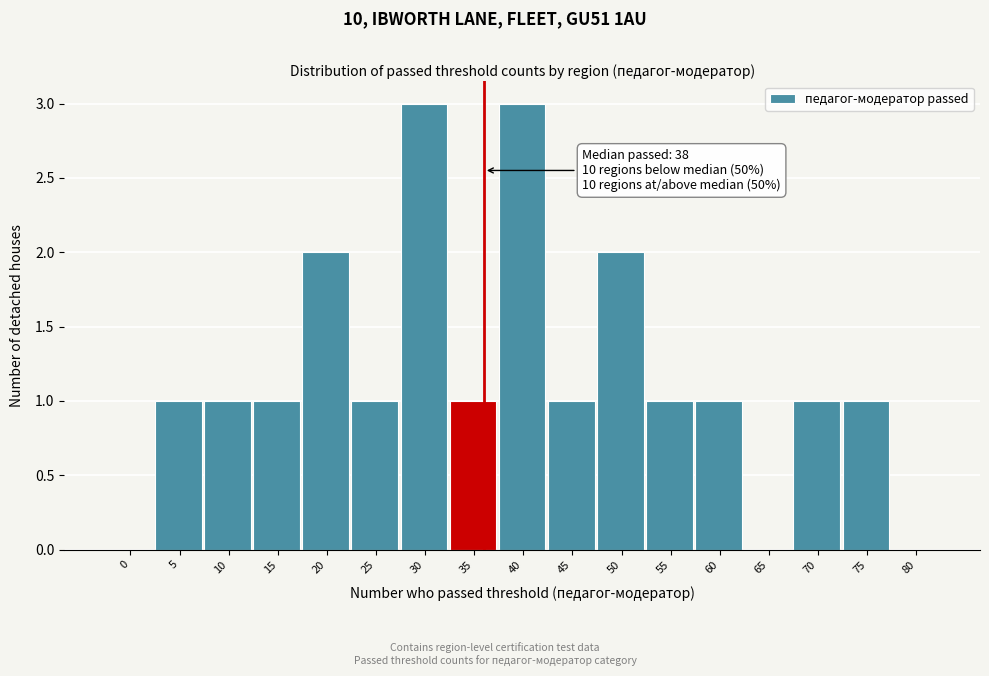

Reading left to right, what are all the values shown in this chart?

0=0	5=1	10=1	15=1	20=2	25=1	30=3	35=1	40=3	45=1	50=2	55=1	60=1	65=0	70=1	75=1	80=0